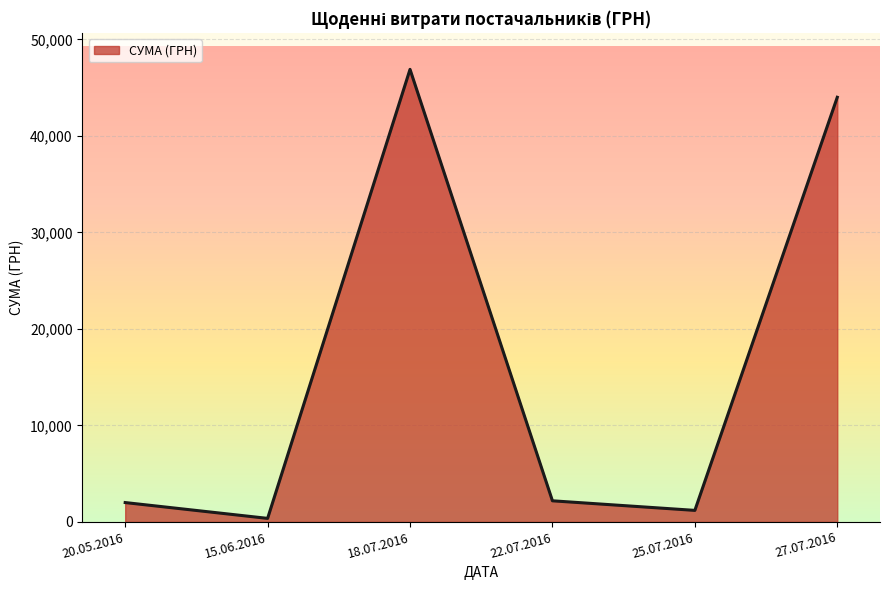

What is the sum of the values at 27.07.2016 and 20.05.2016?

46018.0